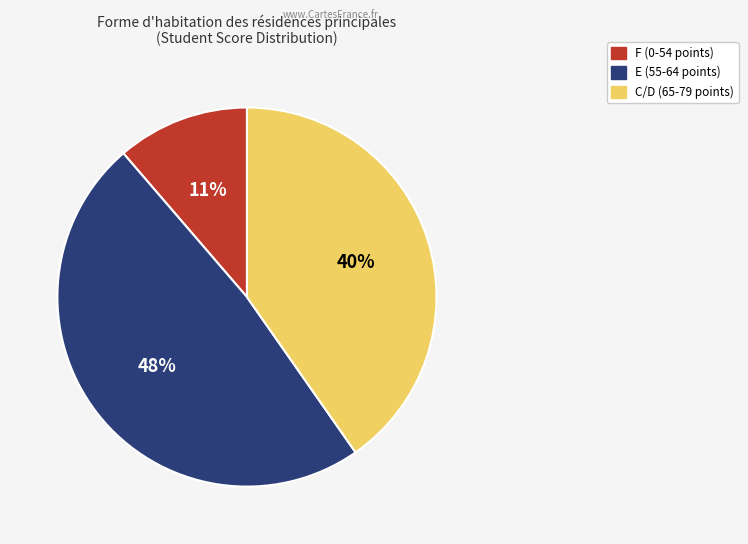

To the nearest percent, what is the difference between the largest and smallest slice percentages?

37%